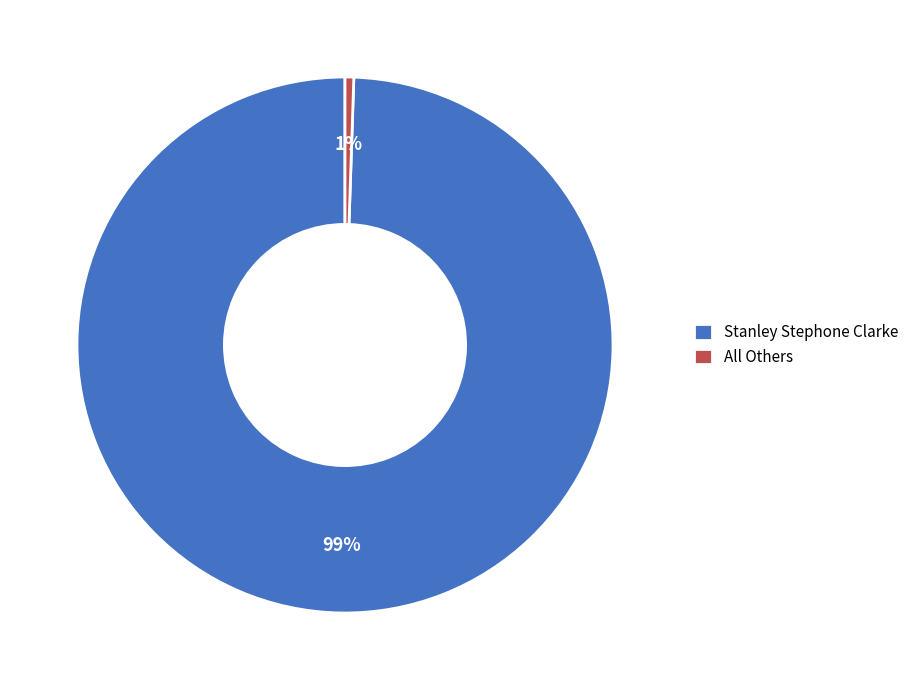

How many segments does this pie chart have?

2